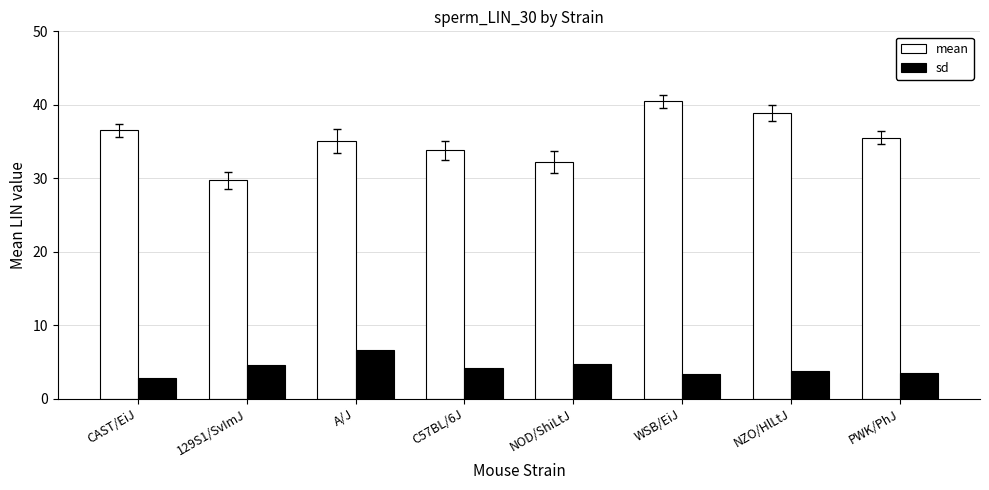

The sd series shows 3.5 at PWK/PhJ. True or false?

True